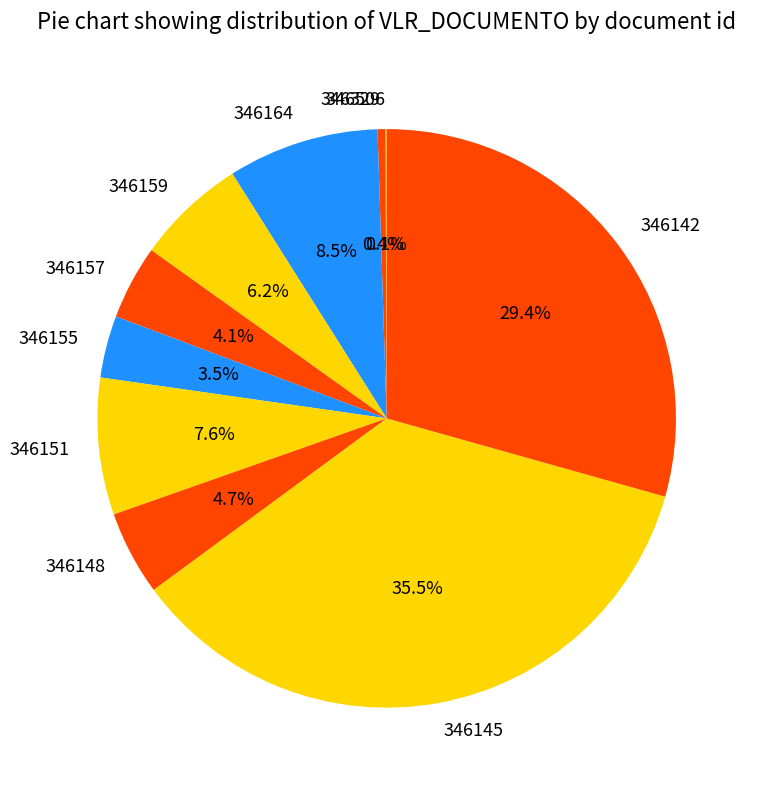

To the nearest percent, what portion does 346159 represent?

6%